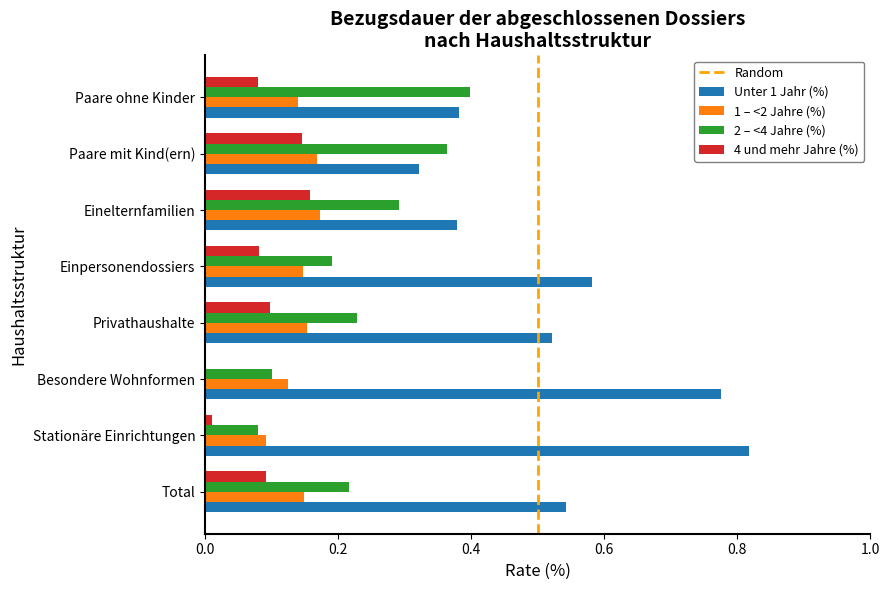

How many distinct data groups are displayed?

4